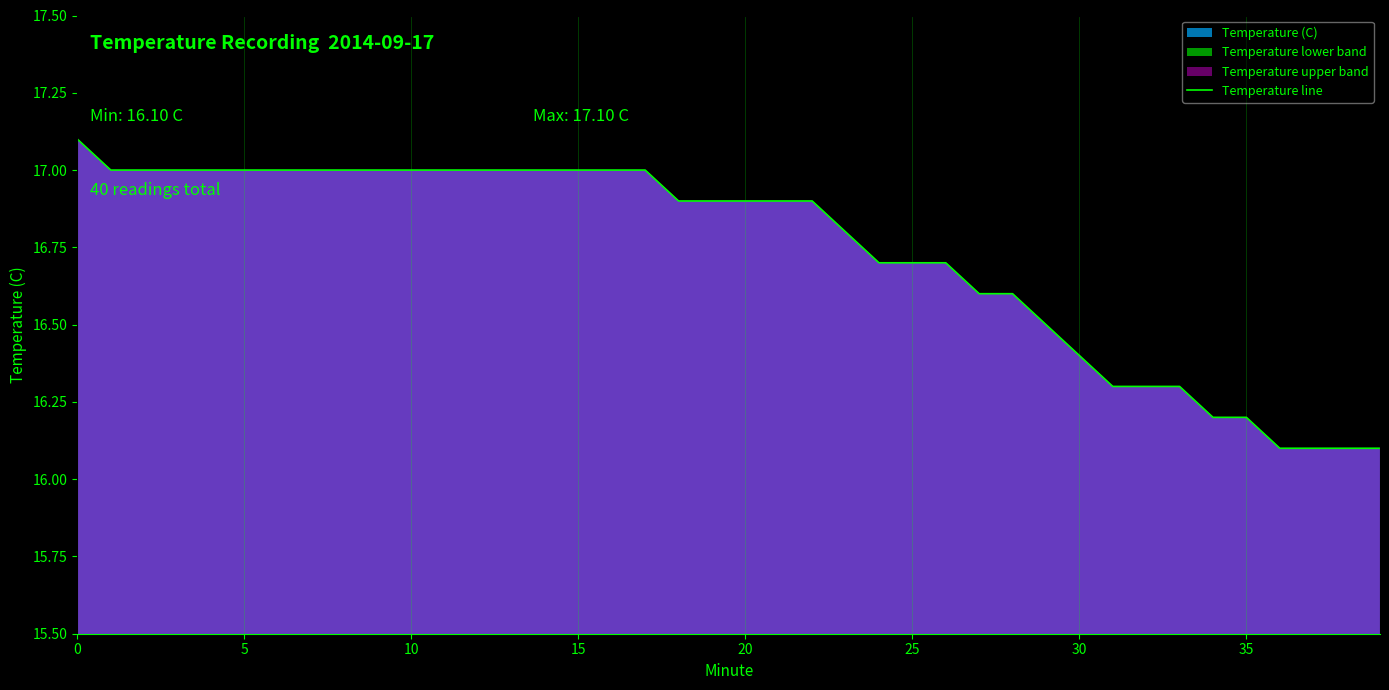

What is the value of the 32nd point from the left?

16.3